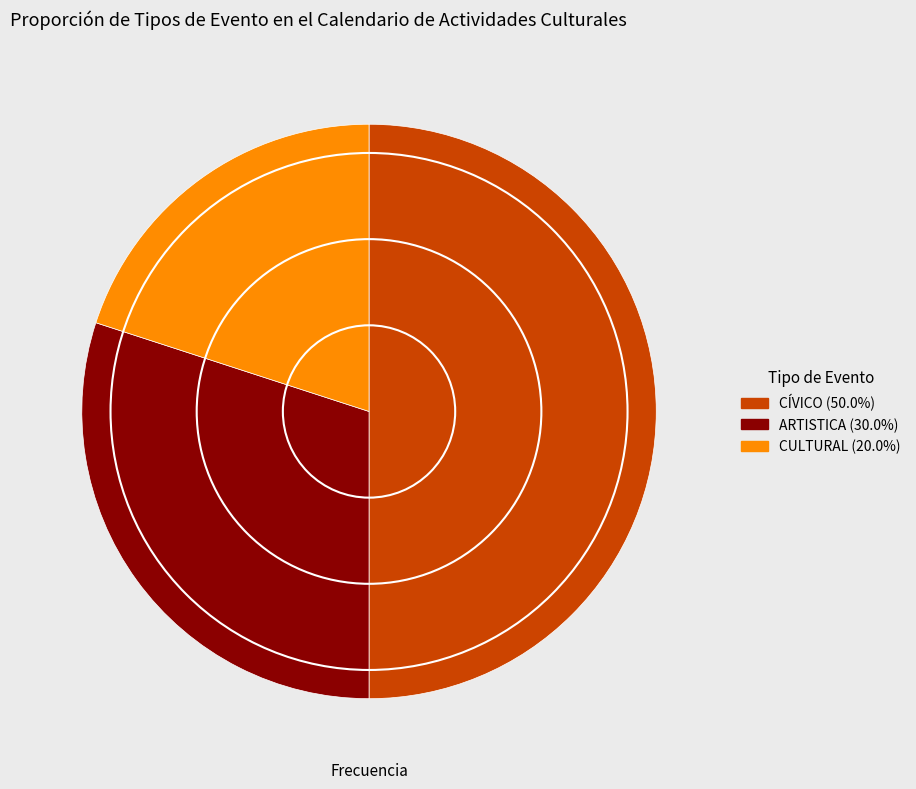

Do CULTURAL and CÍVICO together represent more than half of the pie?

Yes